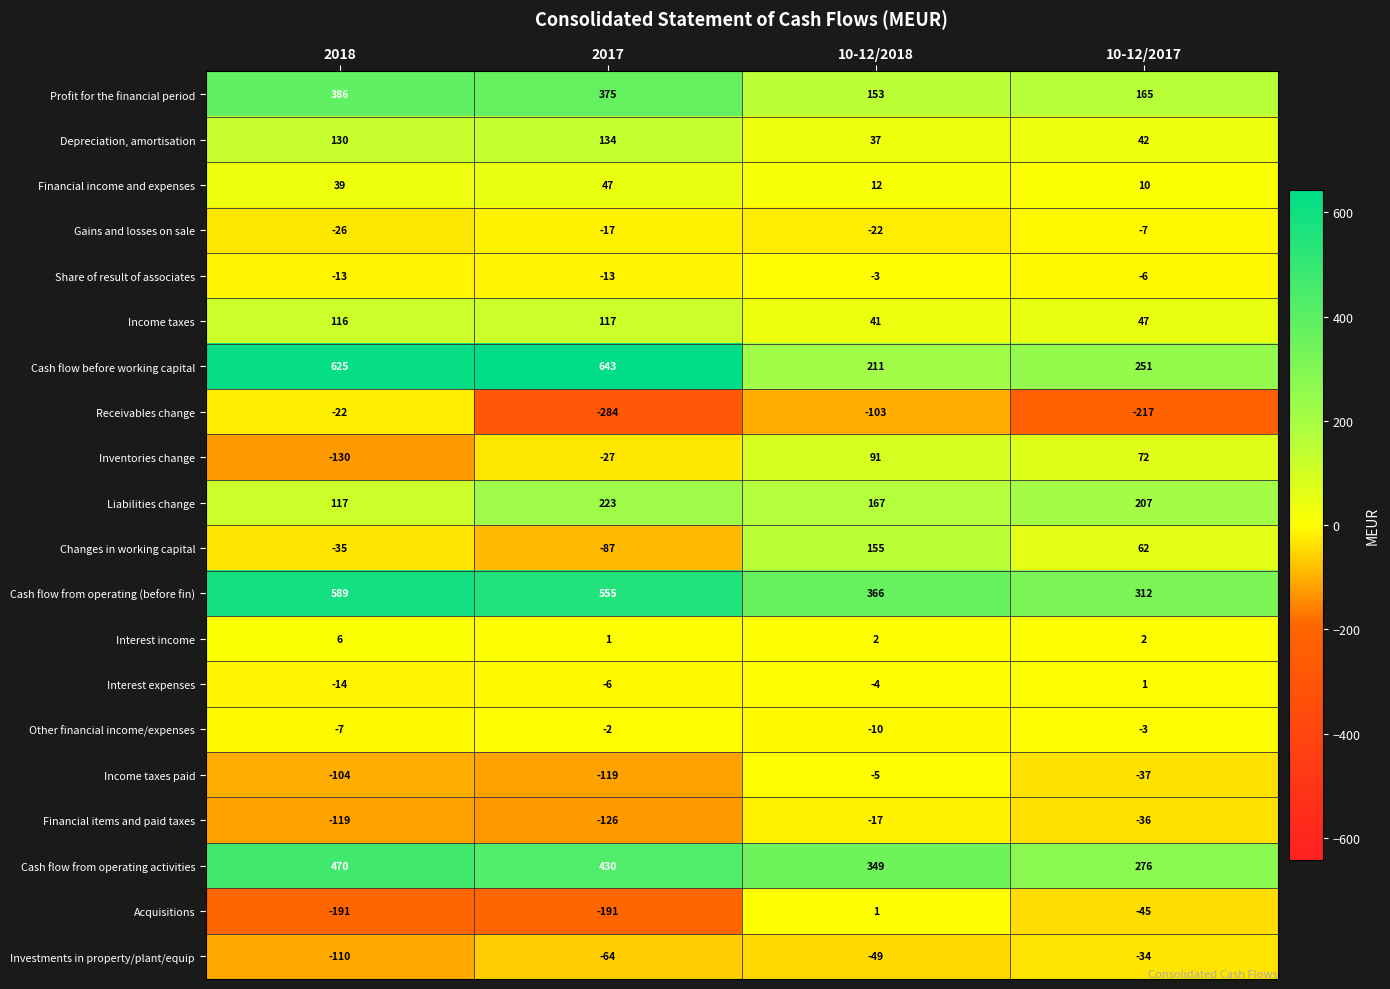

What is the difference between the second highest and minimum values in the Gains and losses on sale series?

9